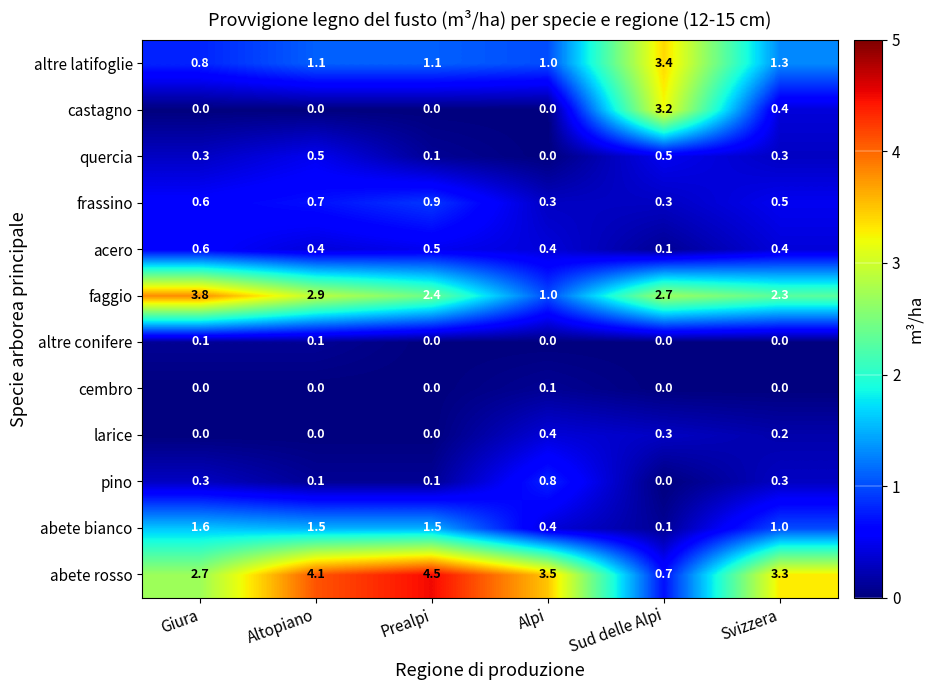

Which series changed the most between Sud delle Alpi and Svizzera?

castagno